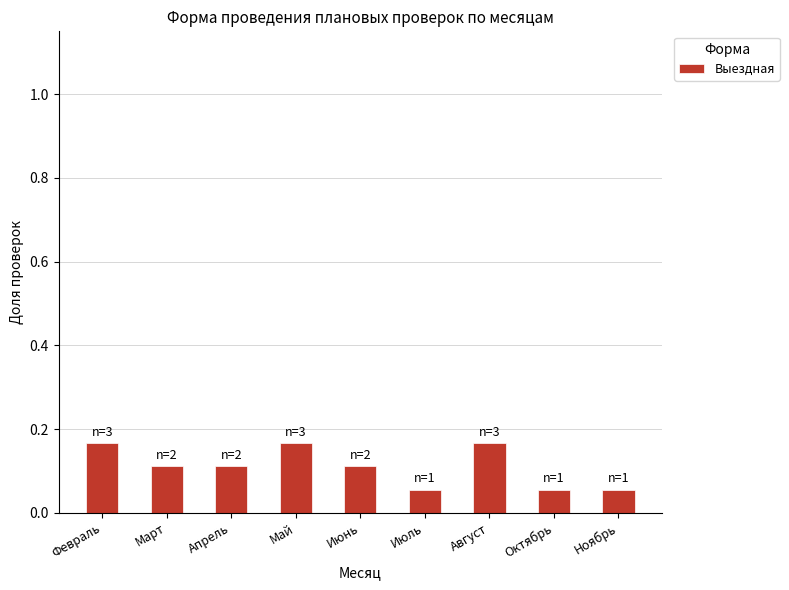

The chart shows a value of 0.1 at Апрель. True or false?

True